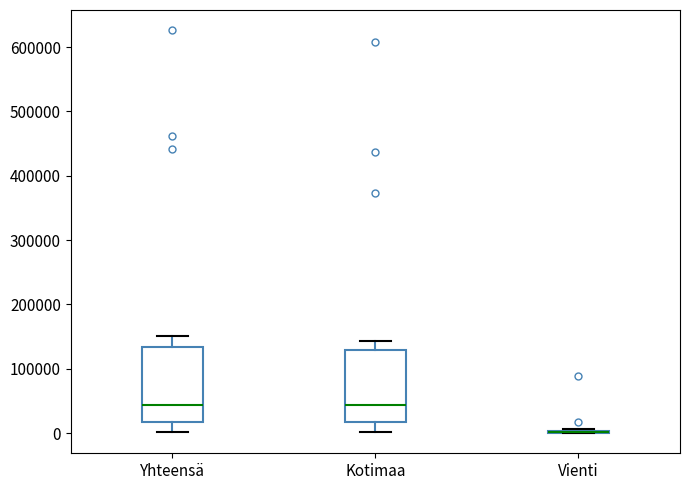

Reading left to right, transcribe this box plot: for each box, give where its median line is, the range the box spans, and where its two whiskers end, as read against the y-axis. The values are not printed on the chart, so give them approximately, as read against the axis.

Yhteensä: median 40000, box 20000 to 130000, whiskers 0 to 150000
Kotimaa: median 40000, box 20000 to 130000, whiskers 0 to 140000
Vienti: box collapsed to a line at 0, whiskers 0 to 10000